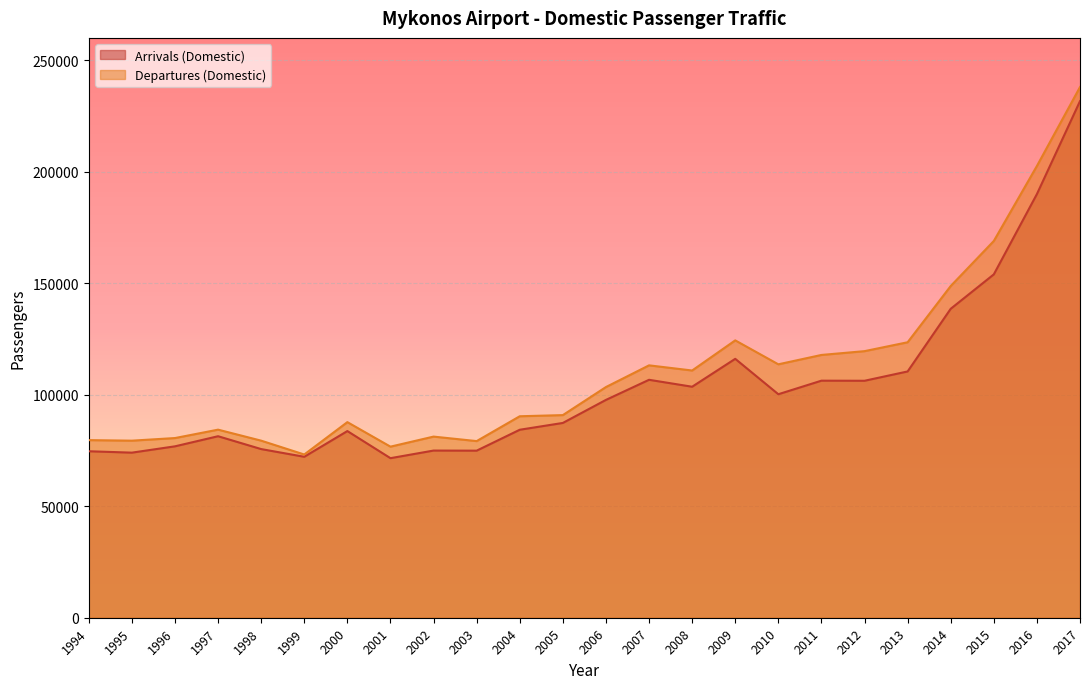

What are all the series names shown in the legend?

Arrivals (Domestic), Departures (Domestic)